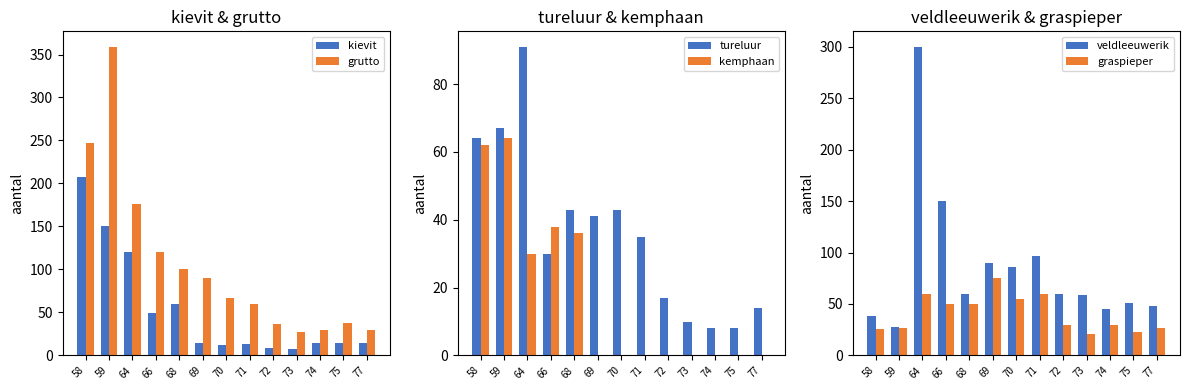

Reading right to left, extract all data points from this chart.

kievit: 15	15	15	7	9	13	12	15	60	49	120	150	208
grutto: 29	38	30	27	36	60	67	90	100	120	176	359	247
tureluur: 14	8	8	10	17	35	43	41	43	30	91	67	64
kemphaan: 0	0	0	0	0	0	0	0	36	38	30	64	62
veldleeuwerik: 48	51	45	59	60	97	86	90	60	150	300	28	38
graspieper: 27	23	30	21	30	60	55	75	50	50	60	27	26